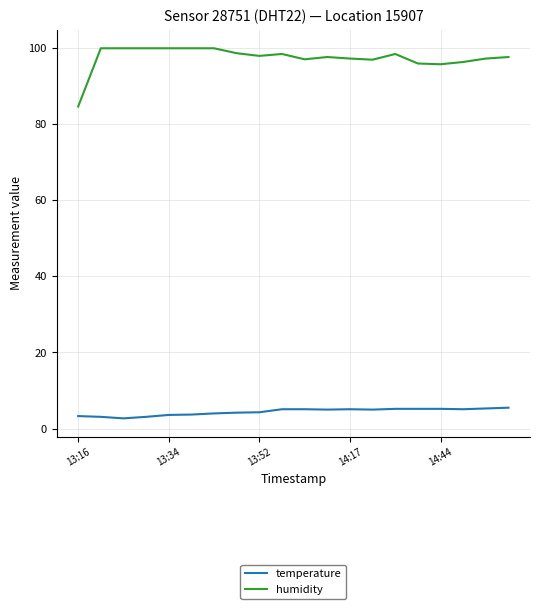

What is the sum of all humidity values?

1948.7